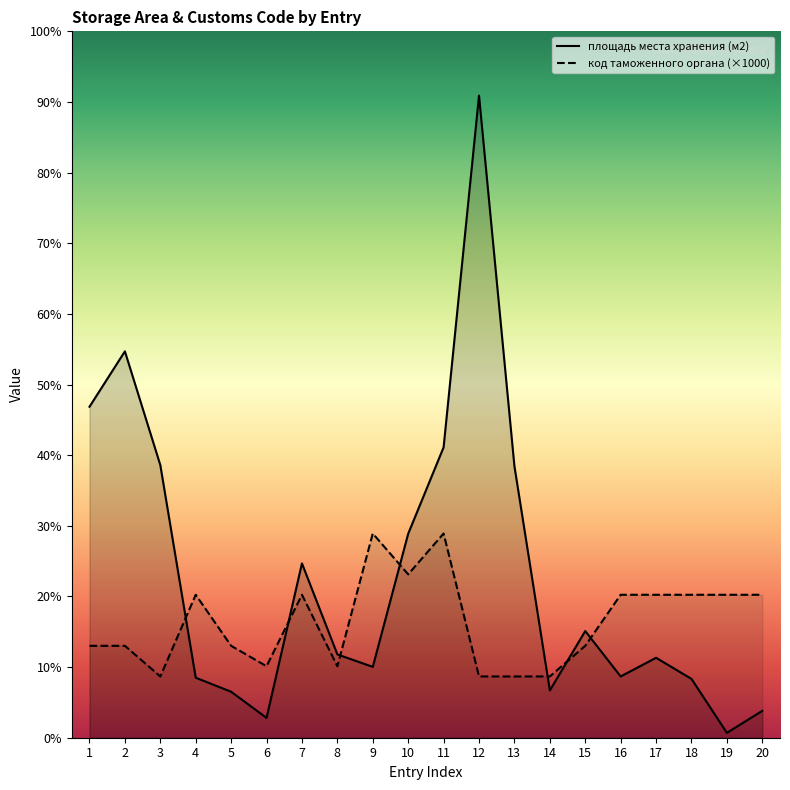

Reading left to right, what are all the values shown in this chart?

площадь места хранения (м2): 1=32414.0	2=37841.0	3=26703.0	4=5877.0	5=4503.3	6=1942.8	7=17072.0	8=8159.0	9=6938.0	10=19976.0	11=28440.8	12=62891.8	13=26597.7	14=4633.0	15=10448.0	16=6000.0	17=7829.0	18=5760.0	19=480.0	20=2632.8
код таможенного органа: 1=9000.0	2=9000.0	3=6000.0	4=14000.0	5=9000.0	6=7000.0	7=14000.0	8=7000.0	9=20000.0	10=16000.0	11=20000.0	12=6000.0	13=6000.0	14=6000.0	15=9000.0	16=14000.0	17=14000.0	18=14000.0	19=14000.0	20=14000.0